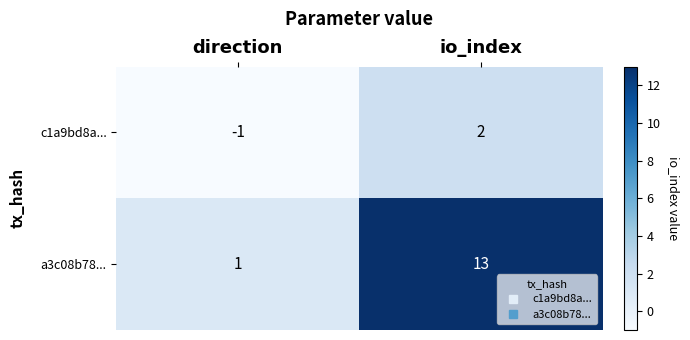

Which series has the widest spread of values?

a3c08b78...